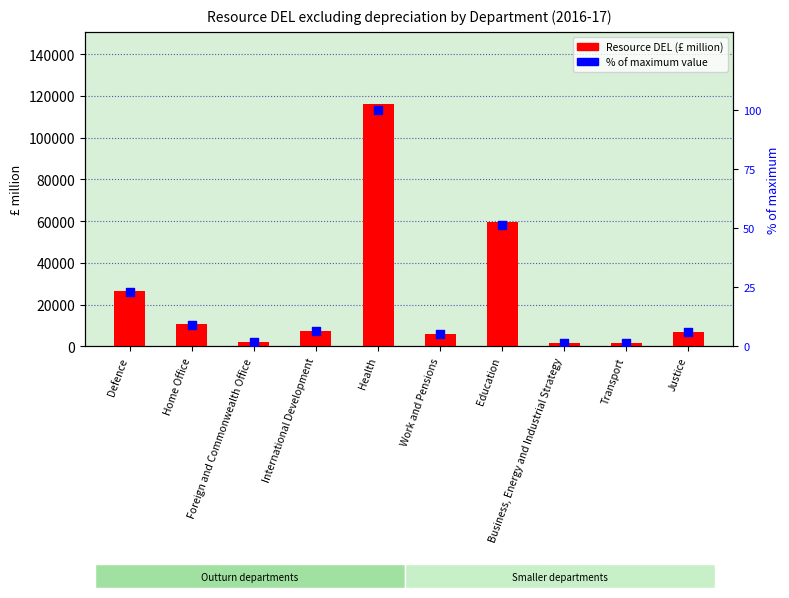

Which series has the largest Y range (max minus min)?

Resource DEL (£ million)